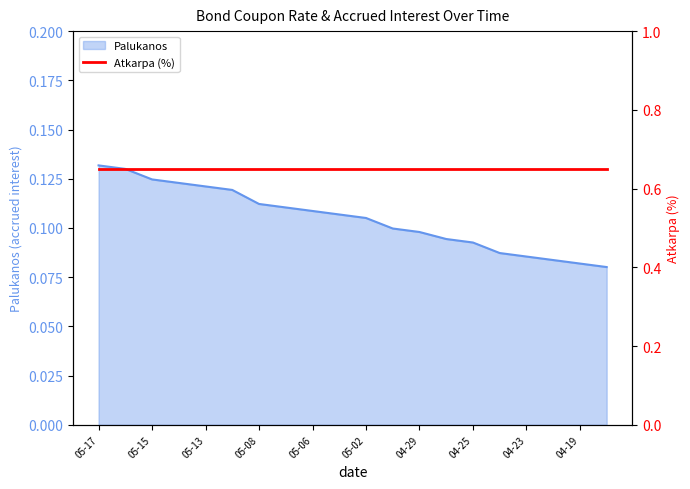

The value of Palukanos at 05-15 is 0.0. True or false?

False